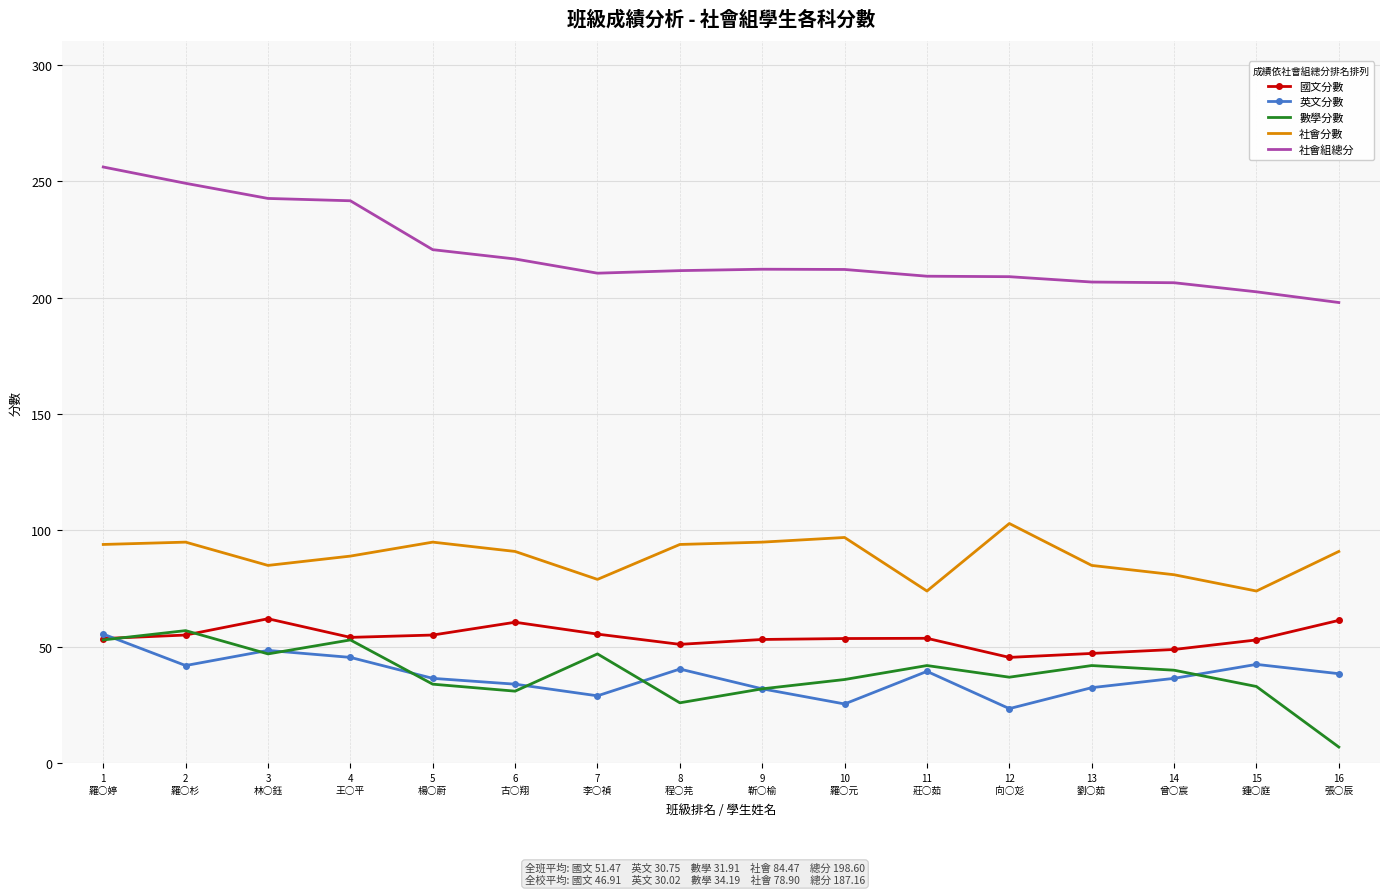

Which series has the largest total across all categories?

社會組總分